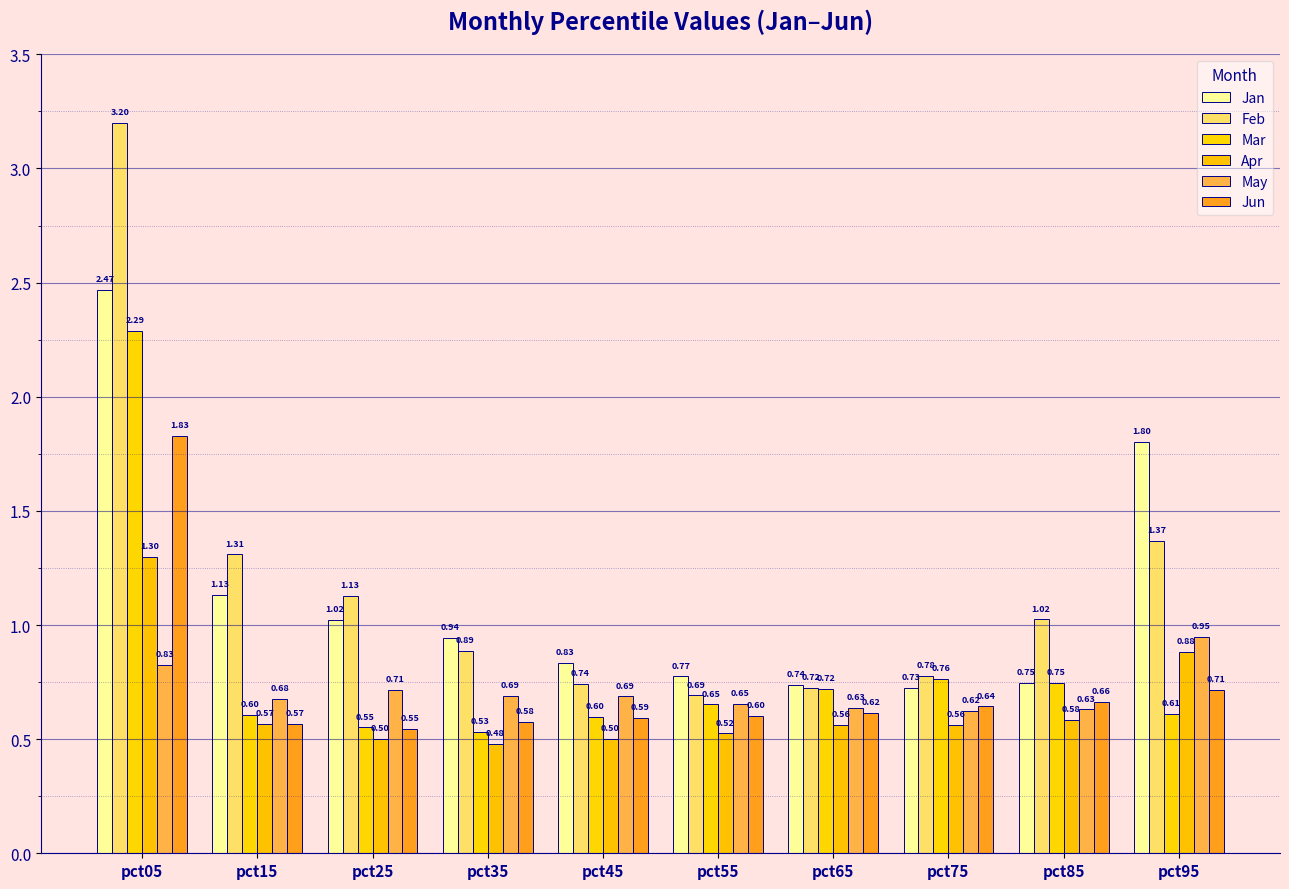

Reading left to right, extract all data points from this chart.

Jan: 2.5	1.1	1.0	0.9	0.8	0.8	0.7	0.7	0.7	1.8
Feb: 3.2	1.3	1.1	0.9	0.7	0.7	0.7	0.8	1.0	1.4
Mar: 2.3	0.6	0.6	0.5	0.6	0.7	0.7	0.8	0.7	0.6
Apr: 1.3	0.6	0.5	0.5	0.5	0.5	0.6	0.6	0.6	0.9
May: 0.8	0.7	0.7	0.7	0.7	0.7	0.6	0.6	0.6	0.9
Jun: 1.8	0.6	0.5	0.6	0.6	0.6	0.6	0.6	0.7	0.7